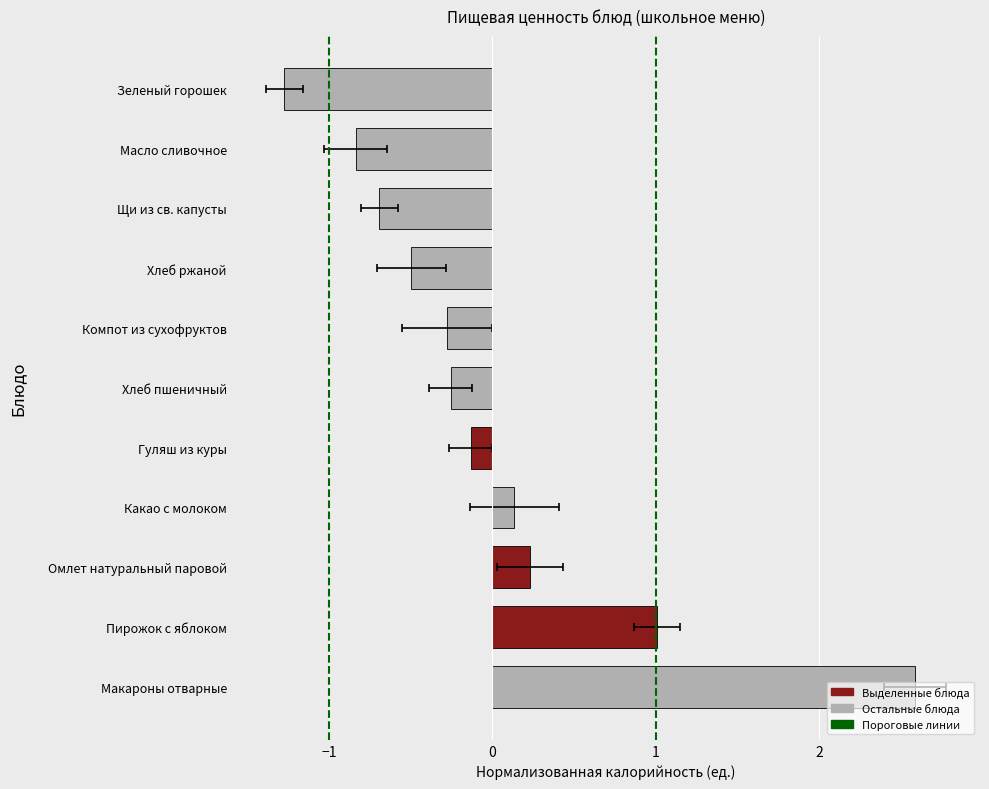

Are the bars grouped side by side (vs. stacked)?

Yes